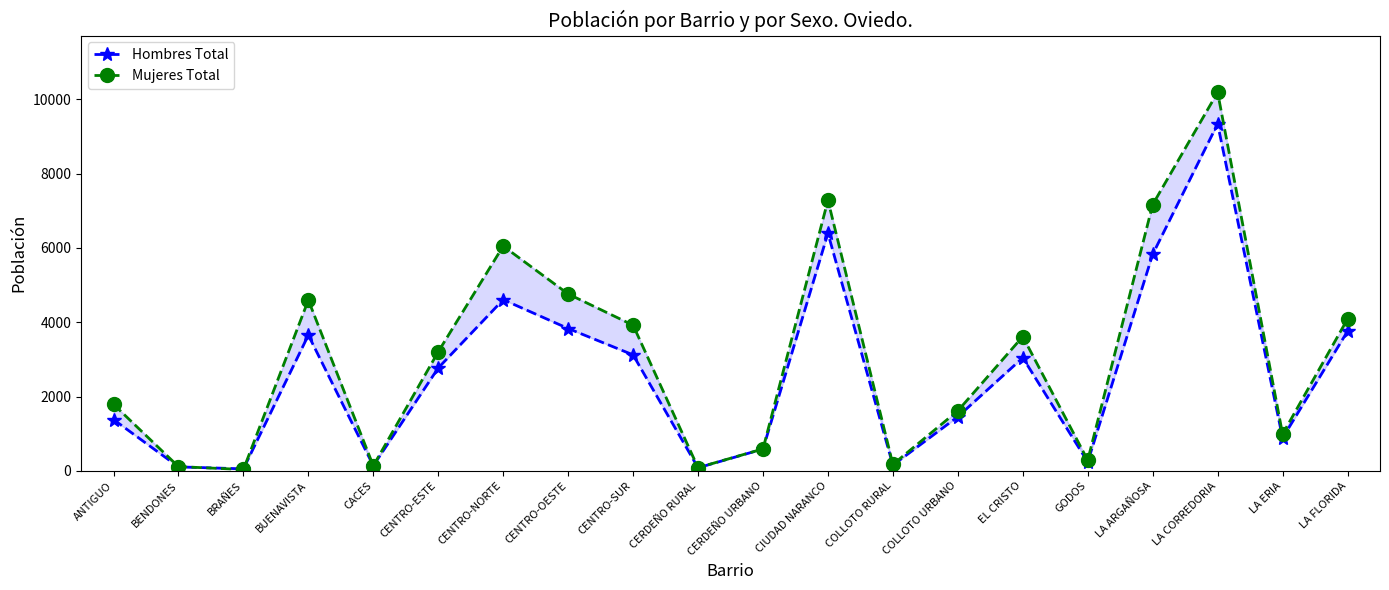

How many lines are shown in the chart?

2